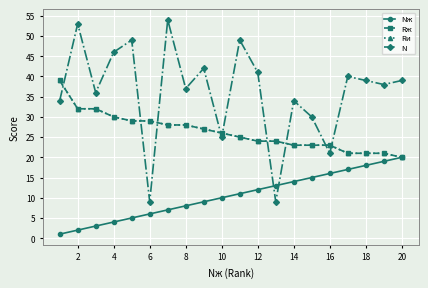

Which series has the largest total across all categories?

N